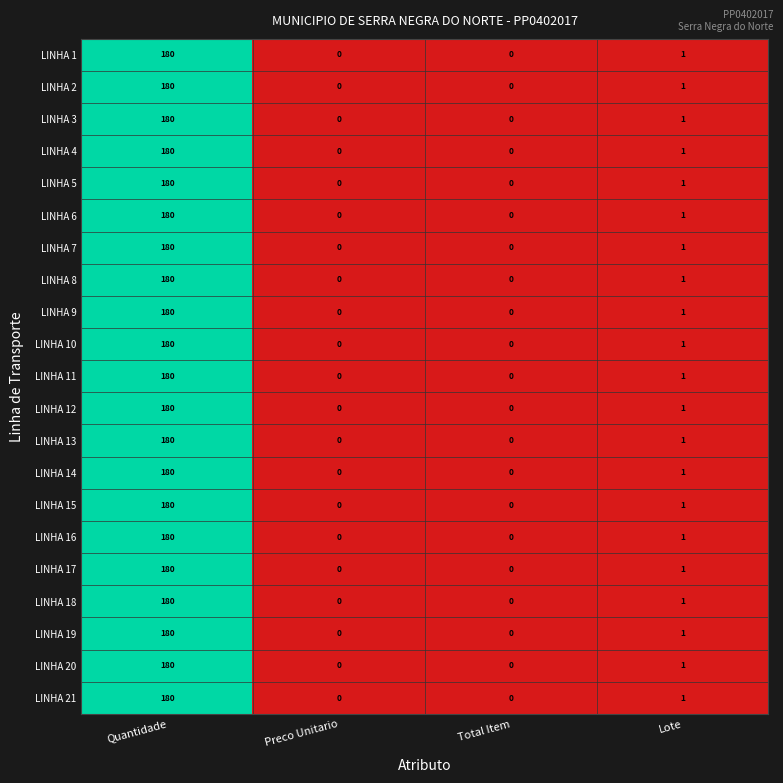

What is the sum of all LINHA 21 values?

181